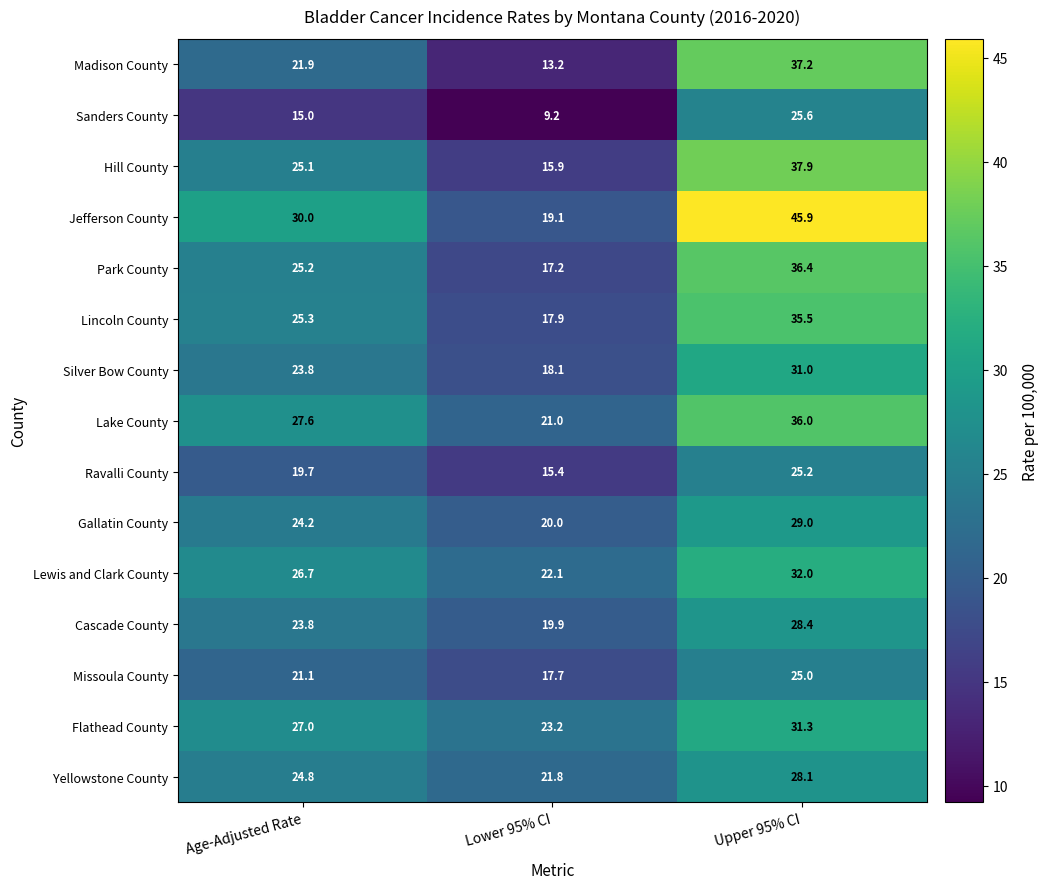

How many data points in Madison County are less than 21?

1